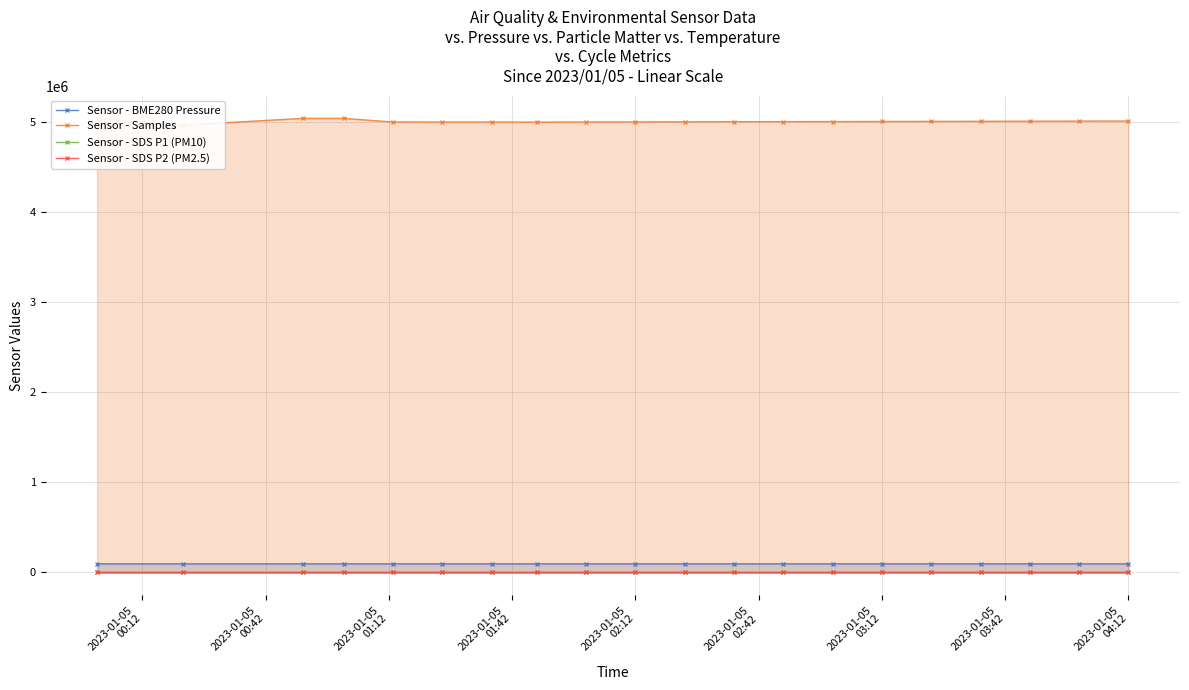

True or false: Sensor - BME280 Pressure and Sensor - SDS P1 (PM10) intersect in this chart.

False